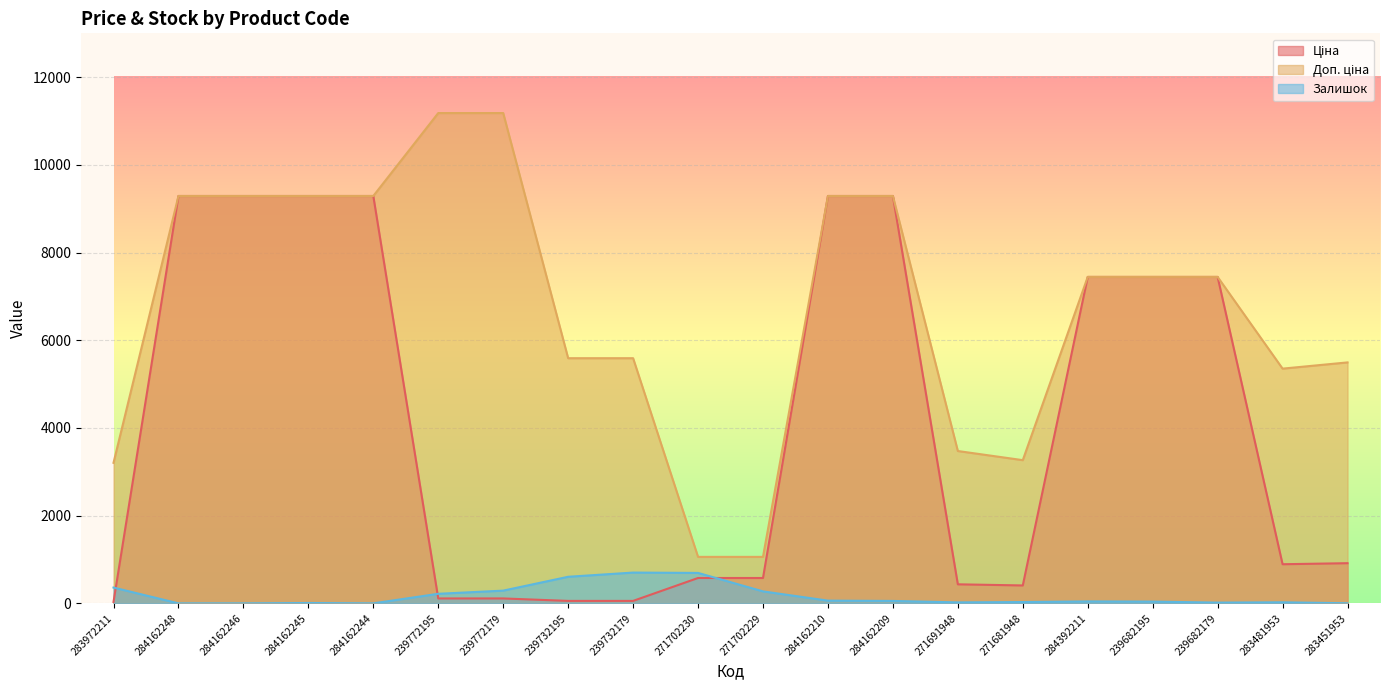

How many interior local valleys does the Доп. ціна series have?

2